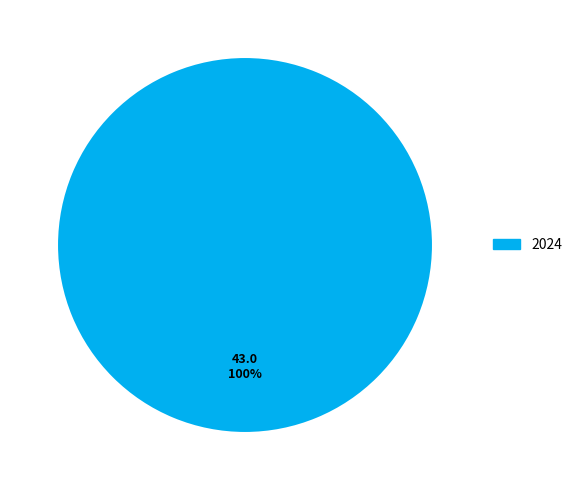

Is there any slice that represents more than half of the pie?

Yes